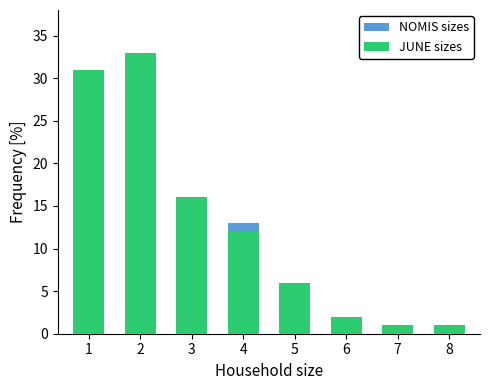

Reading left to right, what are all the values shown in this chart?

NOMIS sizes: 31	33	16	13	6	2	1	1
JUNE sizes: 31	33	16	12	6	2	1	1